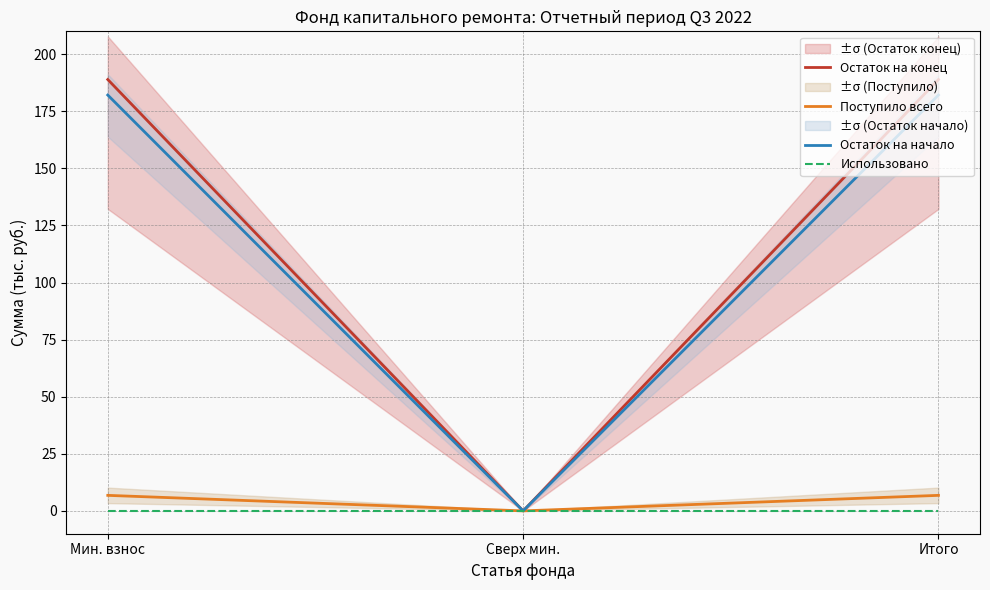

What are all the series names shown in the legend?

Остаток на конец, Поступило всего, Остаток на начало, Использовано